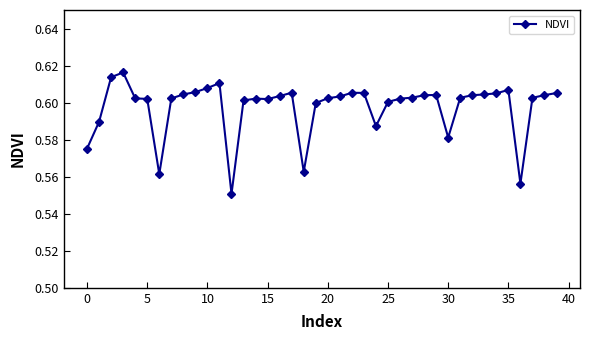

Count the values in the range 0 to 1.

40